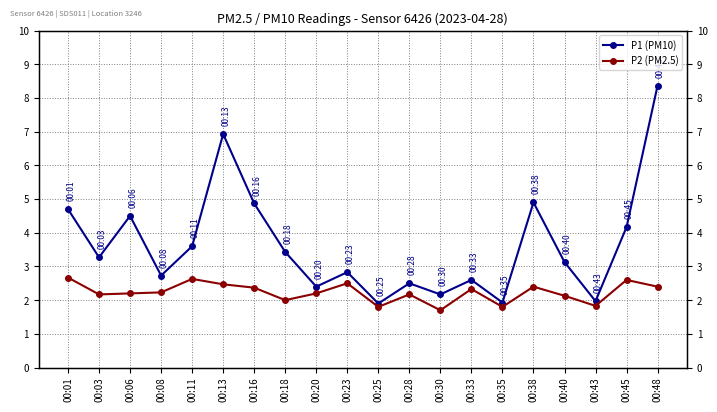

The P1 (PM10) series shows 2.7 at 00:08. True or false?

True